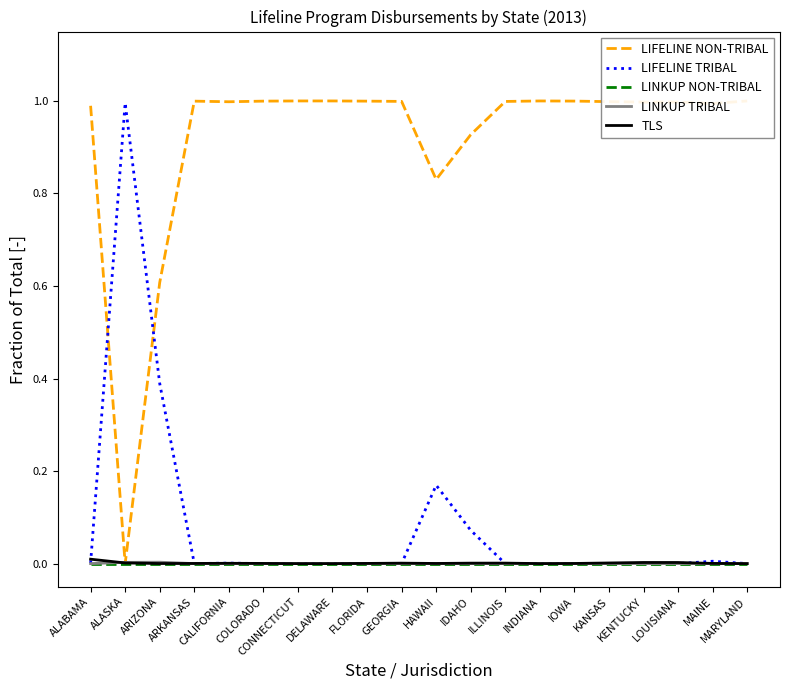

What is the greatest value displayed?

1.0